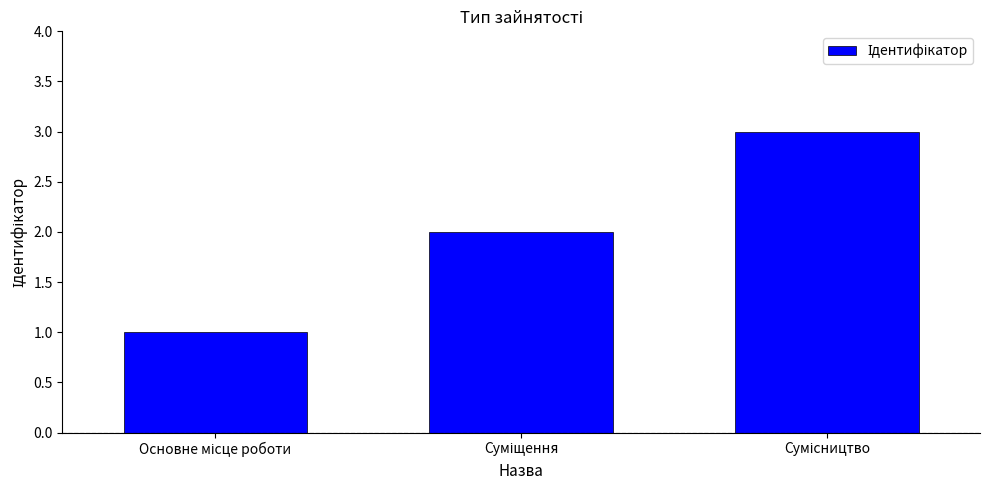

What is the greatest value displayed?

3